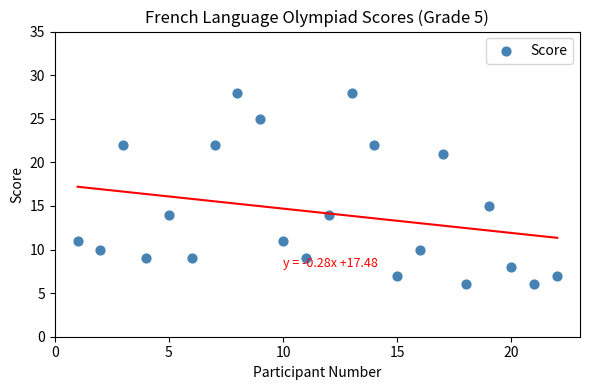

What Y value in the scatter plot is closest to 17?

15